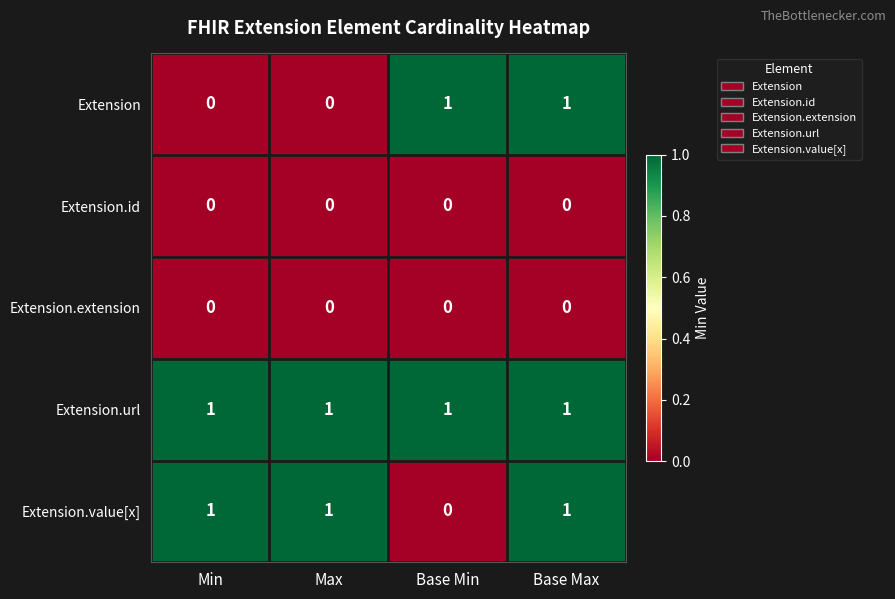

Which series changed the most between Min and Base Max?

Extension